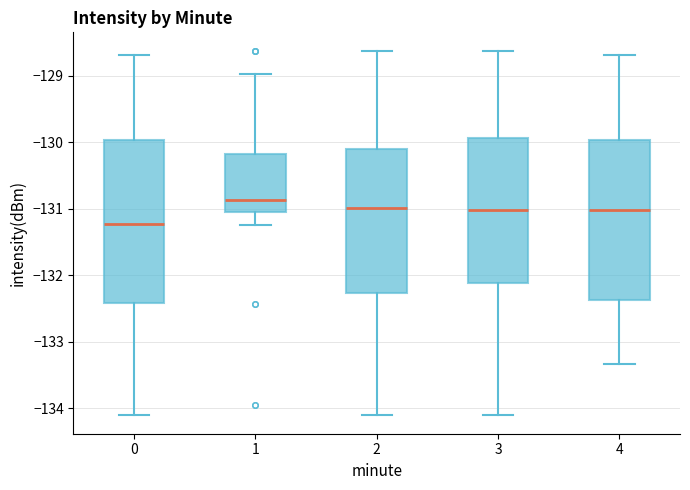

Which box has the highest median line?

1